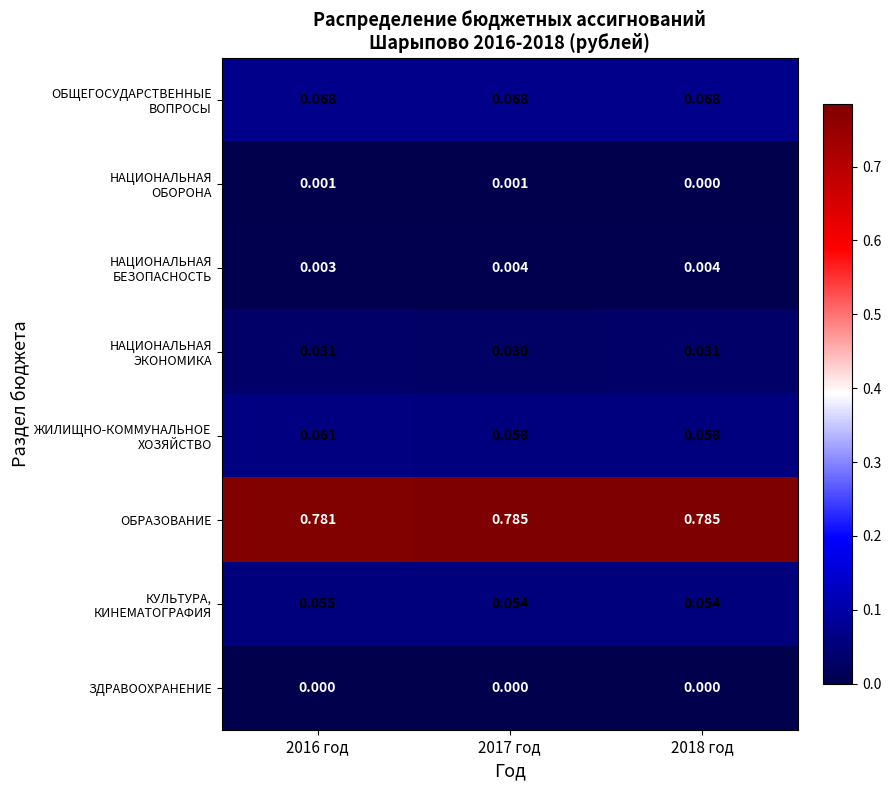

Which series has the largest total across all categories?

ОБРАЗОВАНИЕ